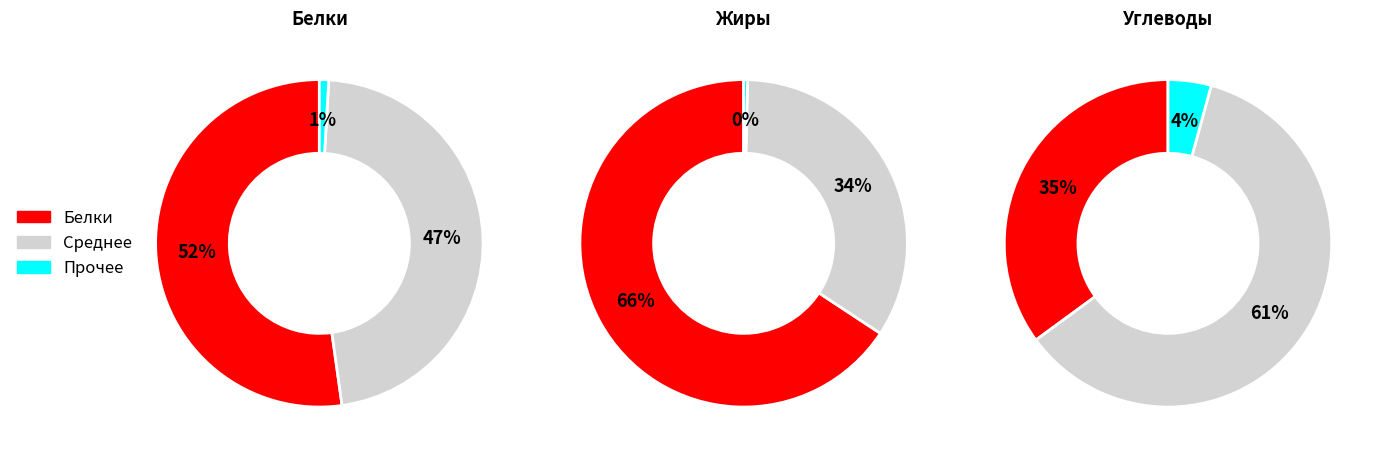

At Хлеб ржаной (завтрак), list the series in order from smallest to largest.

Жиры, Белки, Углеводы